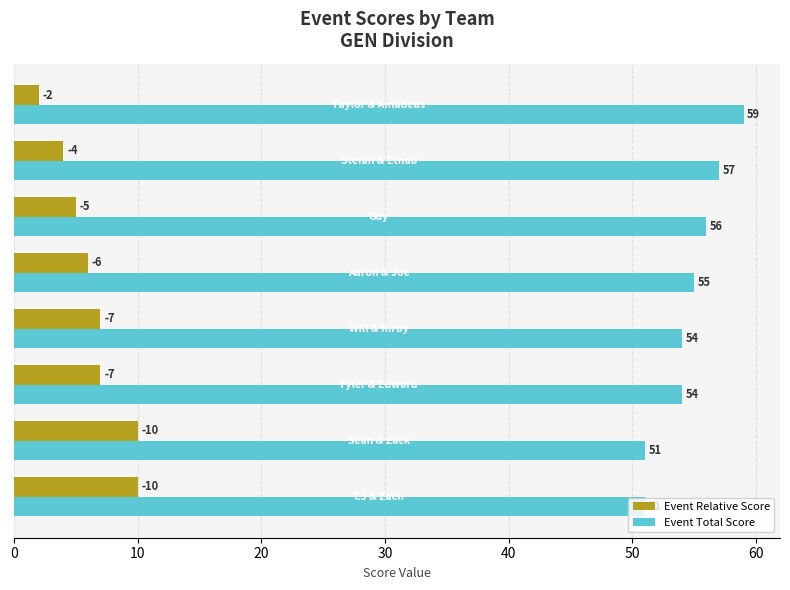

How many Event Relative Score values are between 5 and 10?

6